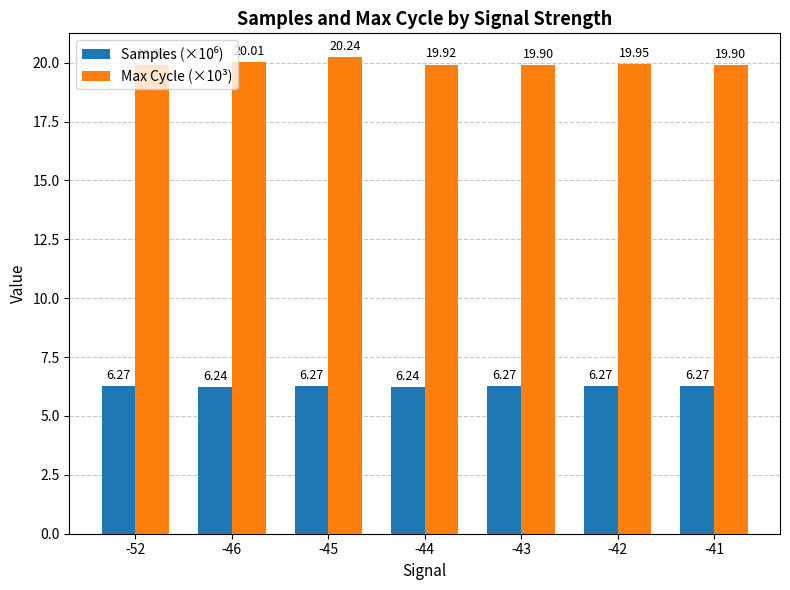

What is the total value across all series at -42?

26.2